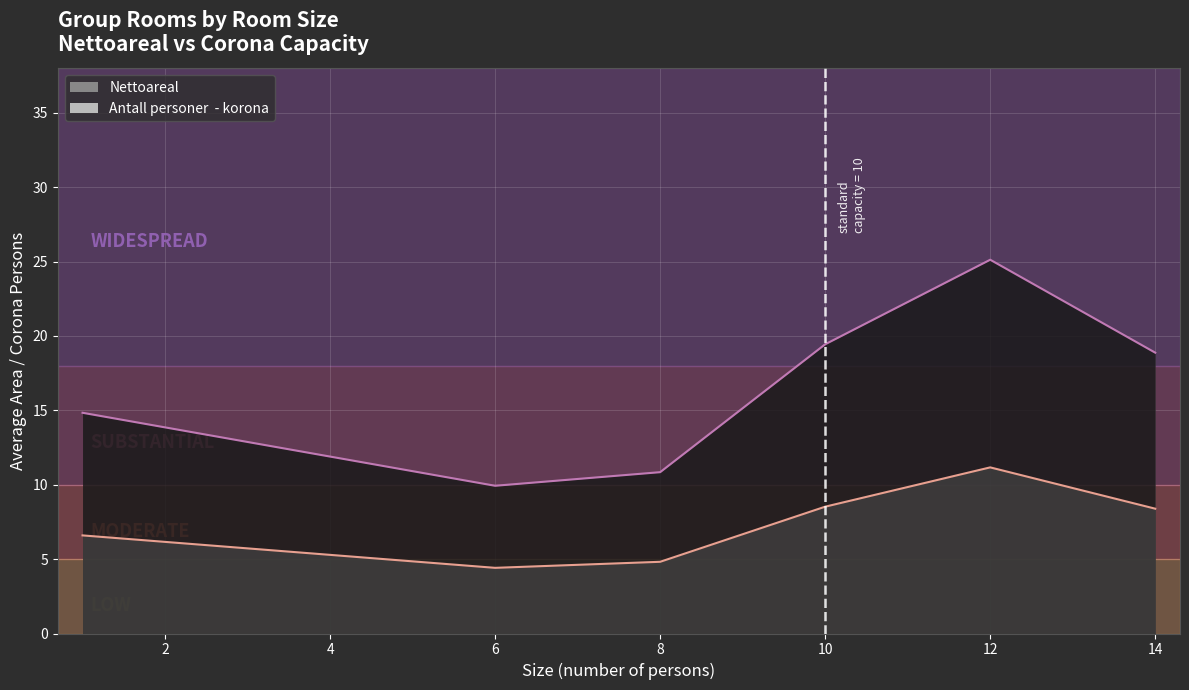

True or false: Antall personer  - korona and Nettoareal cross at least once.

False